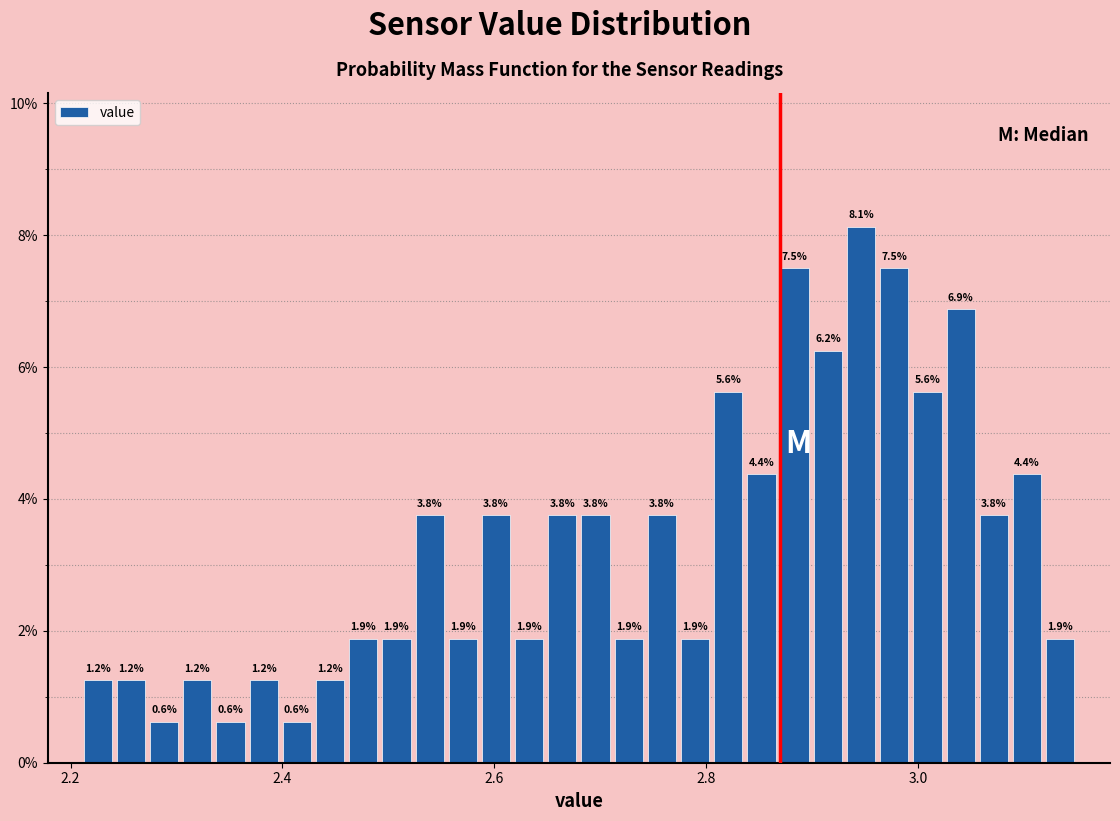

Around what value on the x-axis is the tallest bar? Give the approximate position of its centre, as read against the axis.

2.94